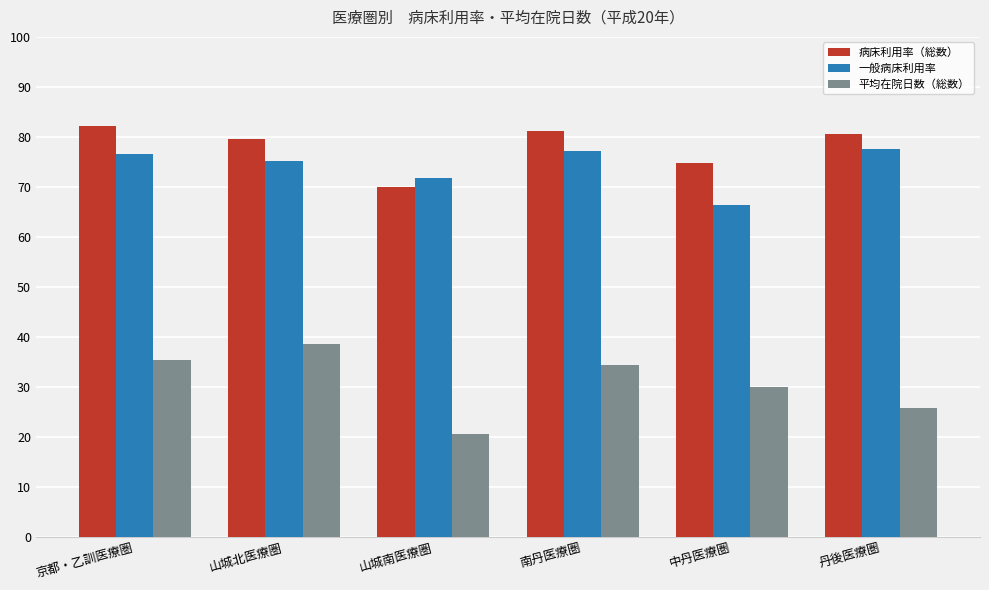

Is it true that 病床利用率（総数） equals 82.2 at 京都・乙訓医療圏?

True